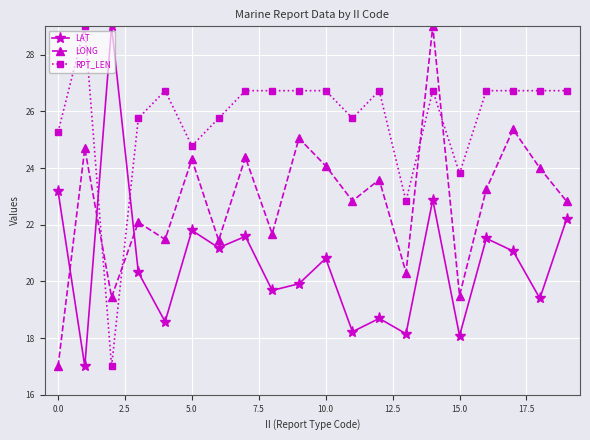

Rank the series by their average value, from highest to lowest.

RPT_LEN, LONG, LAT